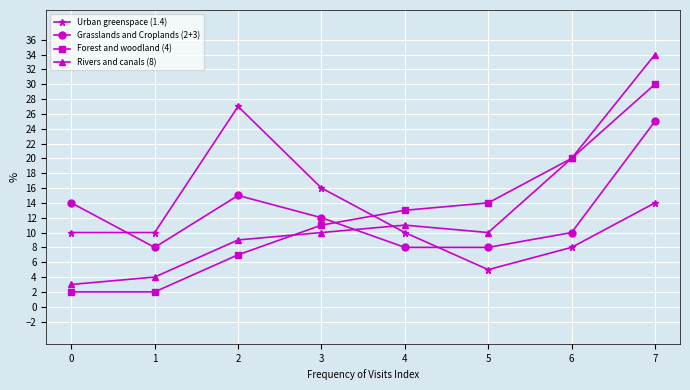

What is the approximate value of Urban greenspace (1.4) at 4, to the nearest 5?

10